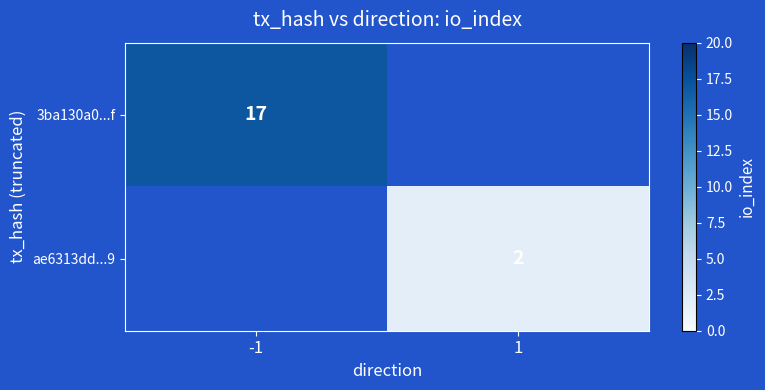

The value of ae6313dd...9 at 1 is 1. True or false?

False